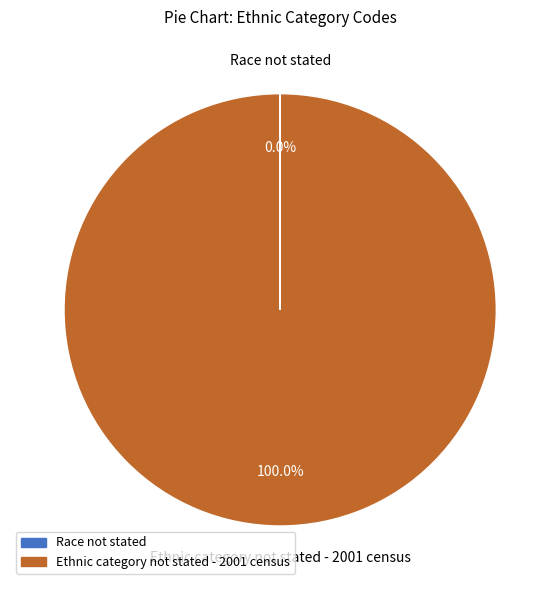

Which slice is the largest?

Ethnic category not stated - 2001 census